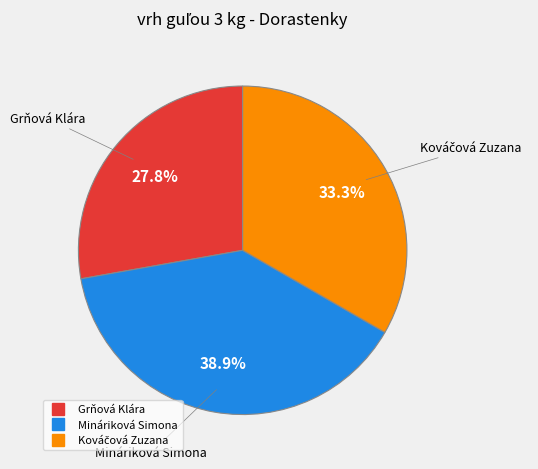

The Grňová Klára slice represents 28% of the pie. True or false?

True